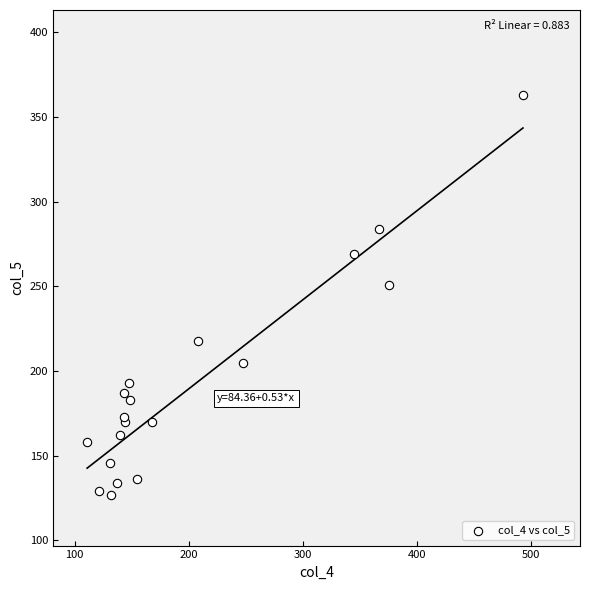

What Y value in the scatter plot is closest to 245?

251